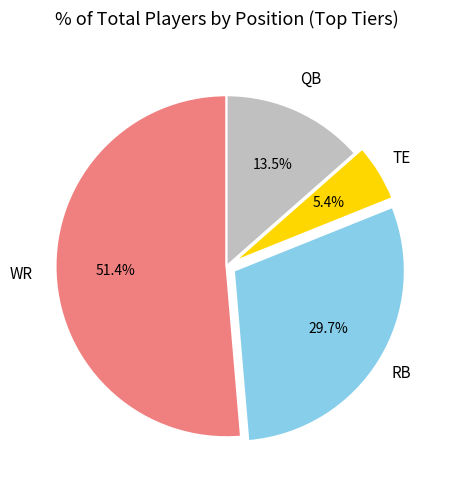

Is there any slice that represents more than half of the pie?

Yes